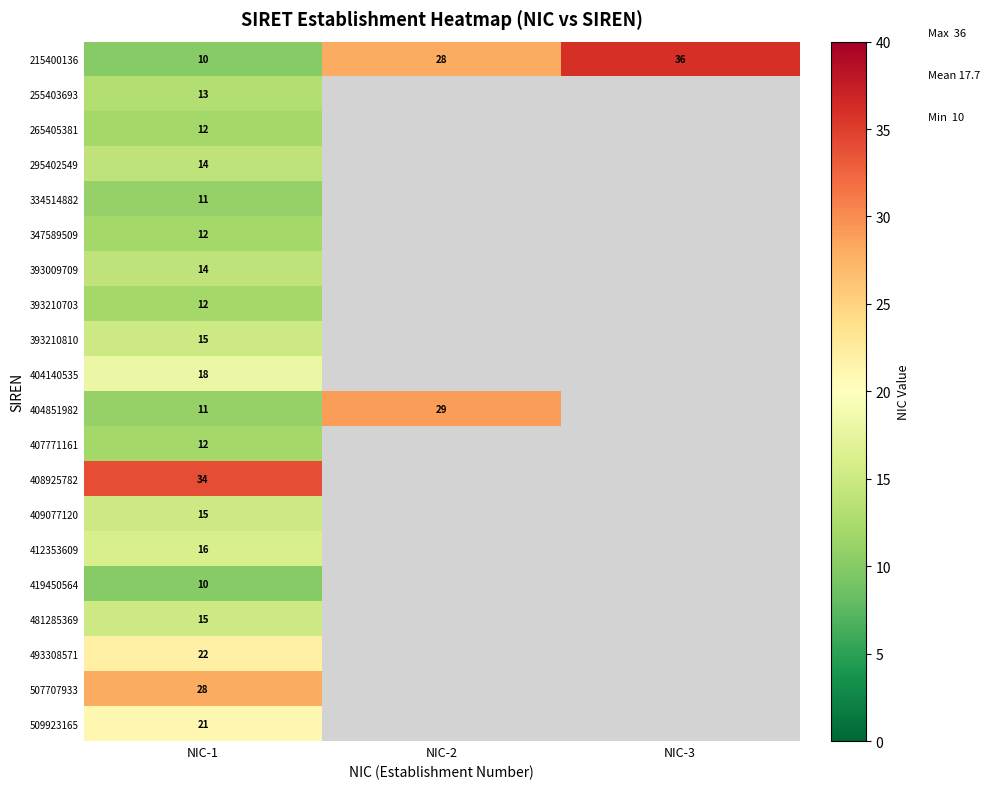

What is the spread (max minus min) of values at NIC-1?

24